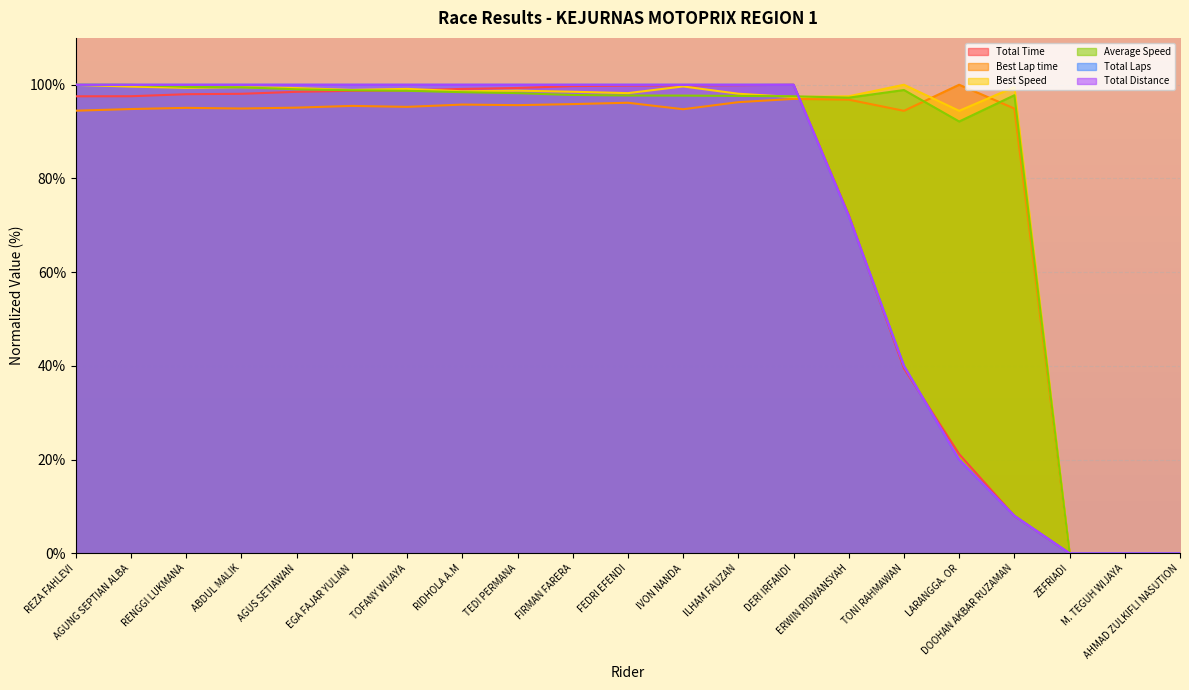

What is the maximum value shown in the chart?

100.0